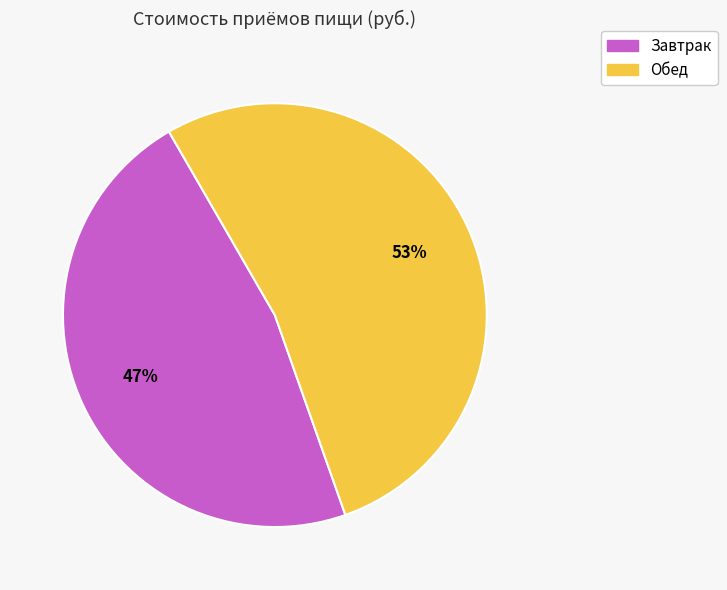

To the nearest percent, what is the difference between the Завтрак and Обед slice percentages?

6%